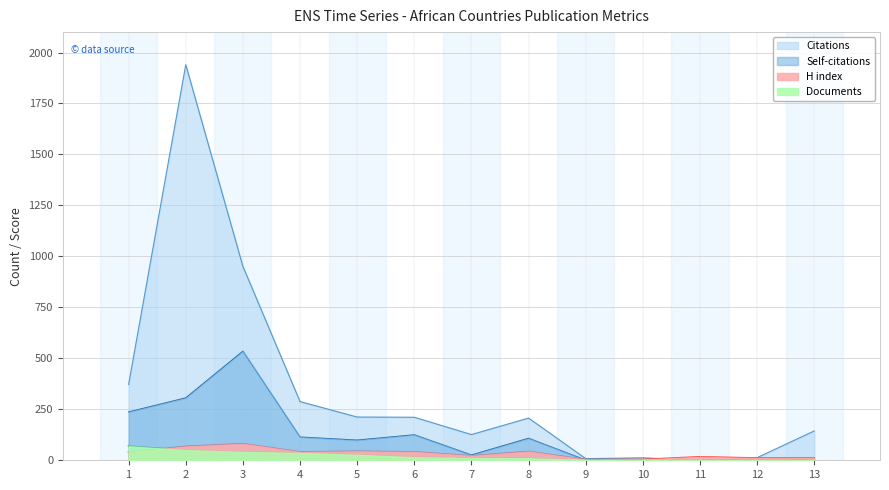

Does the chart have visible grid lines?

Yes